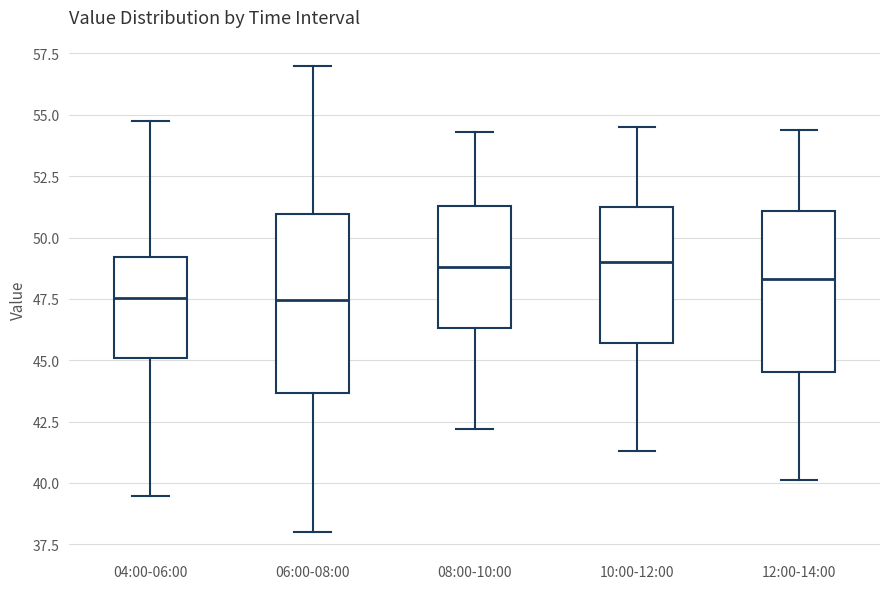

Reading left to right, transcribe this box plot: for each box, give where its median line is, the range the box spans, and where its two whiskers end, as read against the y-axis. The values are not printed on the chart, so give them approximately, as read against the axis.

04:00-06:00: median 47.5, box 45.0 to 49.0, whiskers 39.5 to 54.5
06:00-08:00: median 47.5, box 43.5 to 51.0, whiskers 38.0 to 57.0
08:00-10:00: median 49.0, box 46.5 to 51.5, whiskers 42.0 to 54.5
10:00-12:00: median 49.0, box 45.5 to 51.0, whiskers 41.5 to 54.5
12:00-14:00: median 48.5, box 44.5 to 51.0, whiskers 40.0 to 54.5